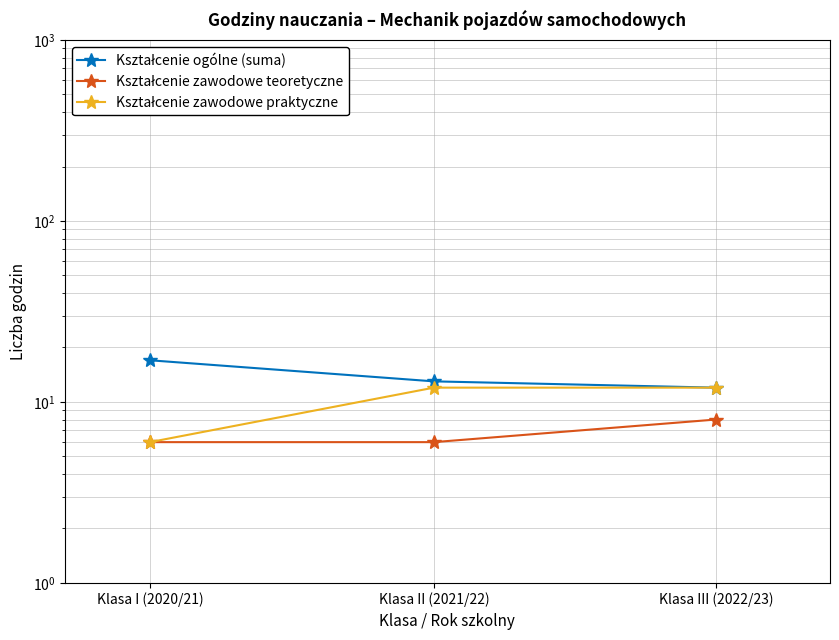

At Klasa II (2021/22), list the series in order from largest to smallest.

Kształcenie ogólne (suma), Kształcenie zawodowe praktyczne, Kształcenie zawodowe teoretyczne